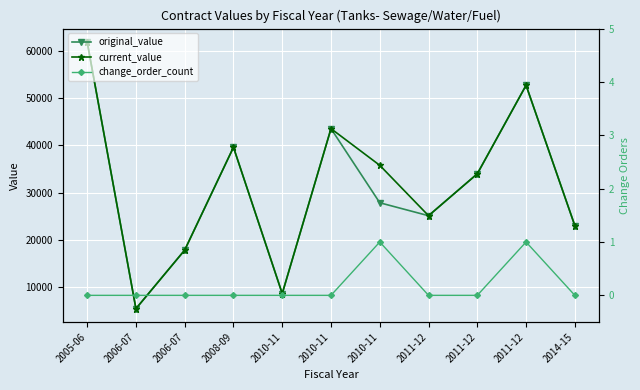

At which label does original_value first exceed 27835?

2005-06